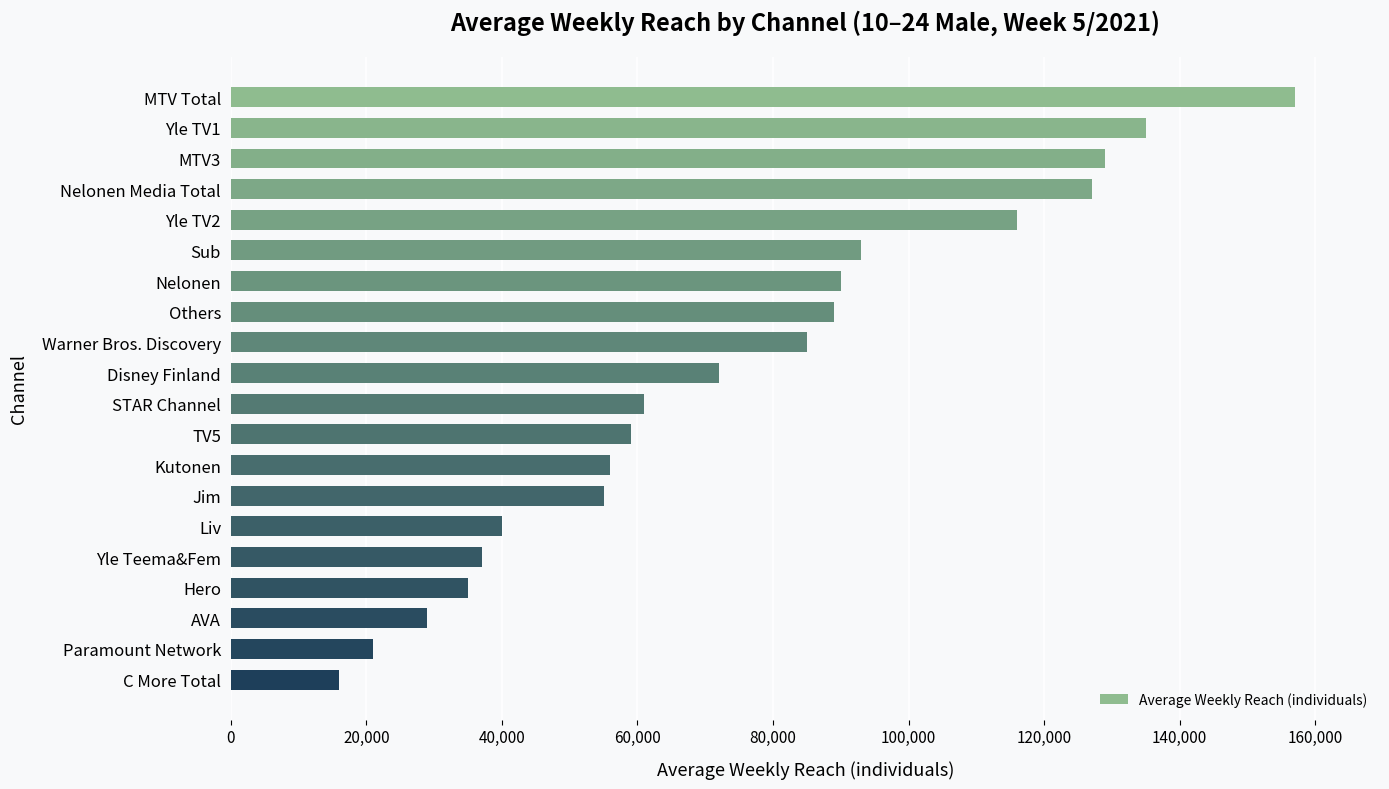

Read the value at Disney Finland.

72000